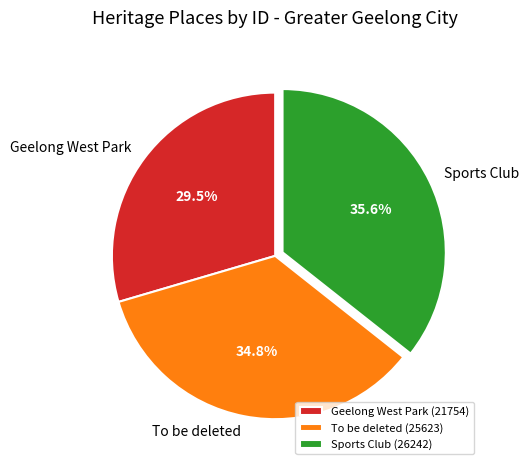

To the nearest percent, what is the average slice percentage?

33%